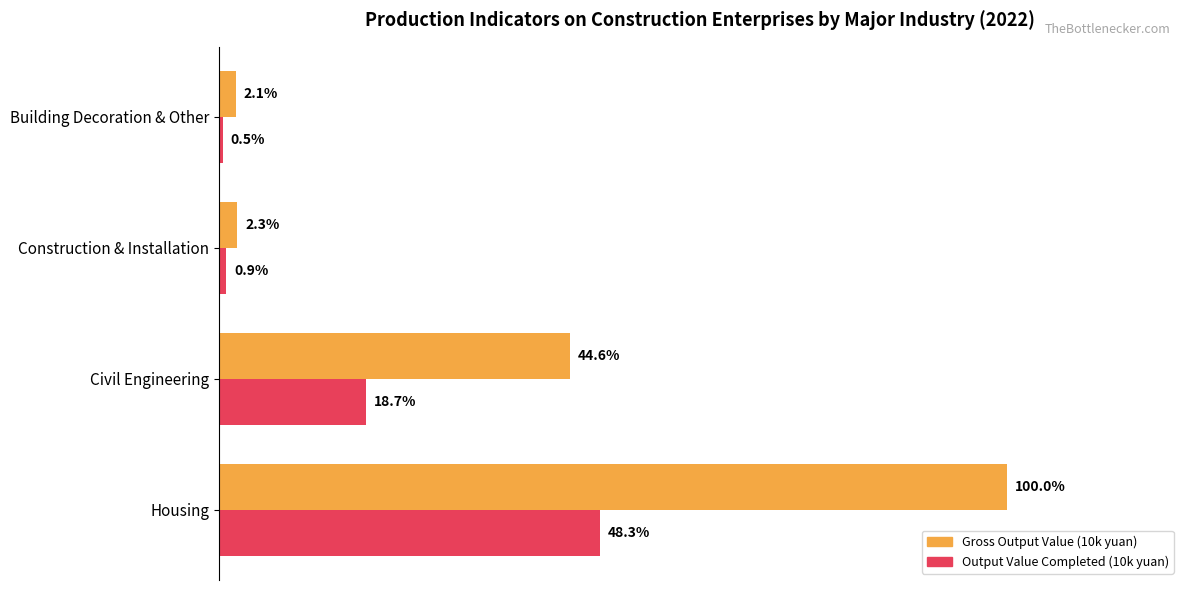

What are all the series names shown in the legend?

Gross Output Value (10k yuan), Output Value Completed (10k yuan)